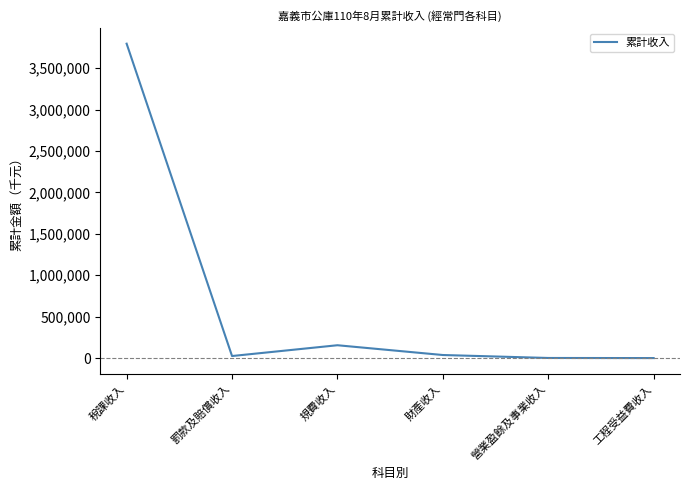

What is the difference between the second highest and minimum values?

154974